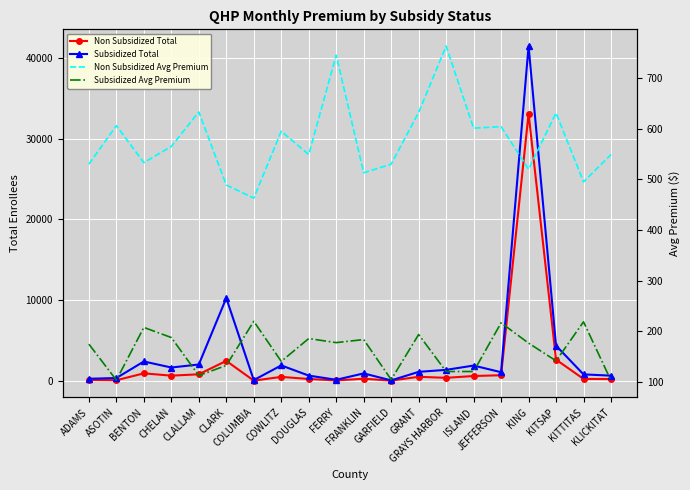

At how many categories does at least one series exceed 36701?

1